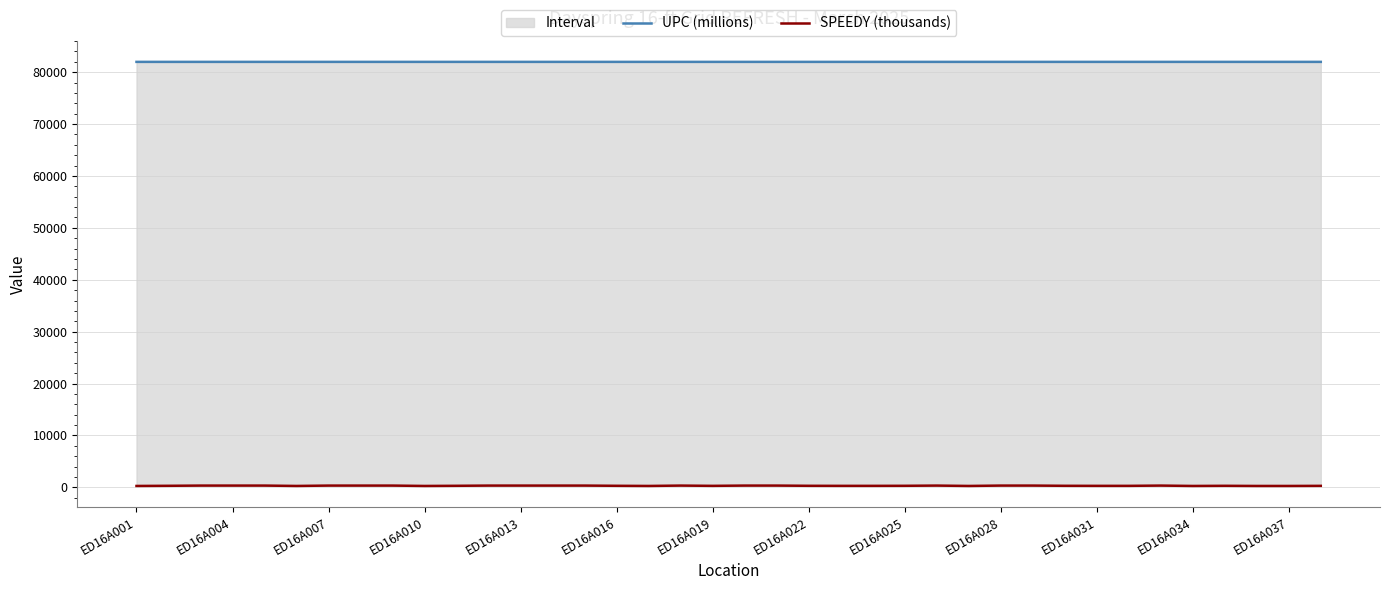

Rank the series by their average value, from highest to lowest.

UPC (millions), SPEEDY (thousands)